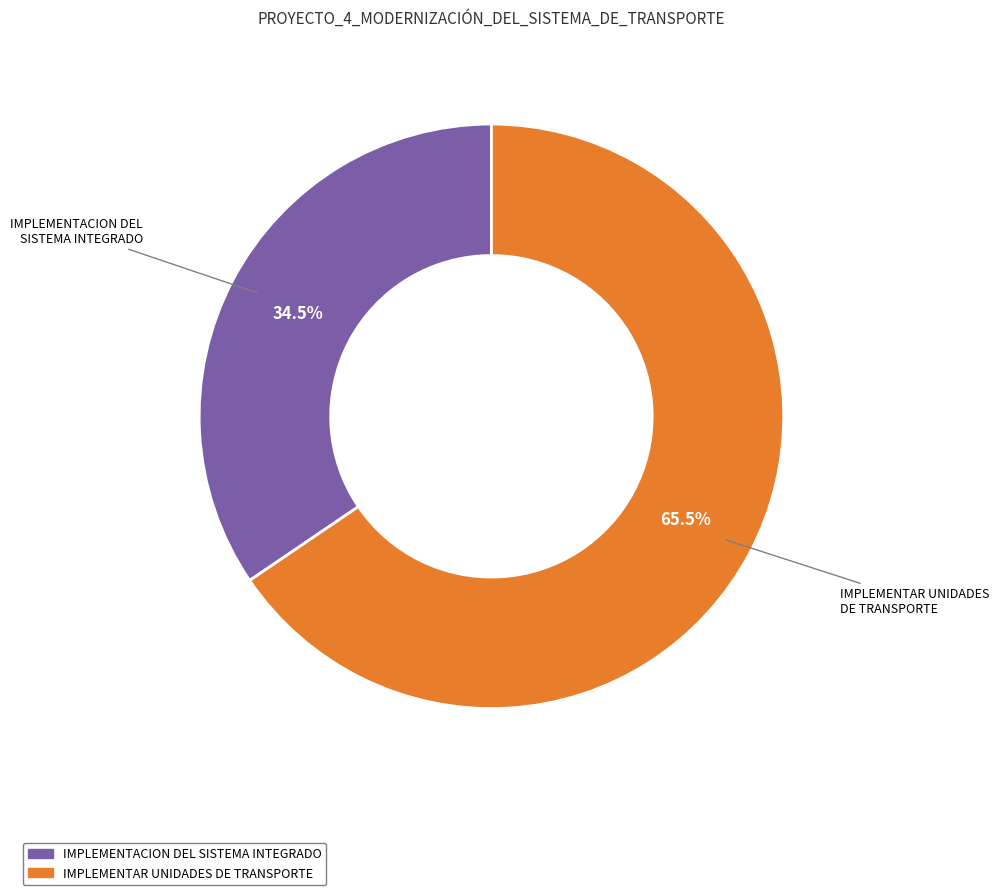

Does any single category account for the majority?

Yes